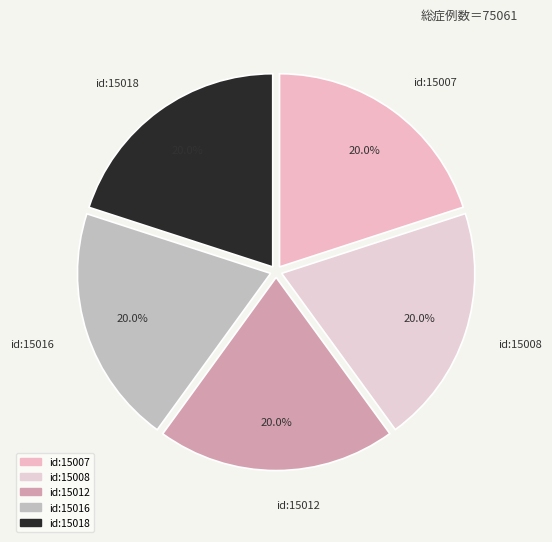

Is there a majority slice in this chart?

No